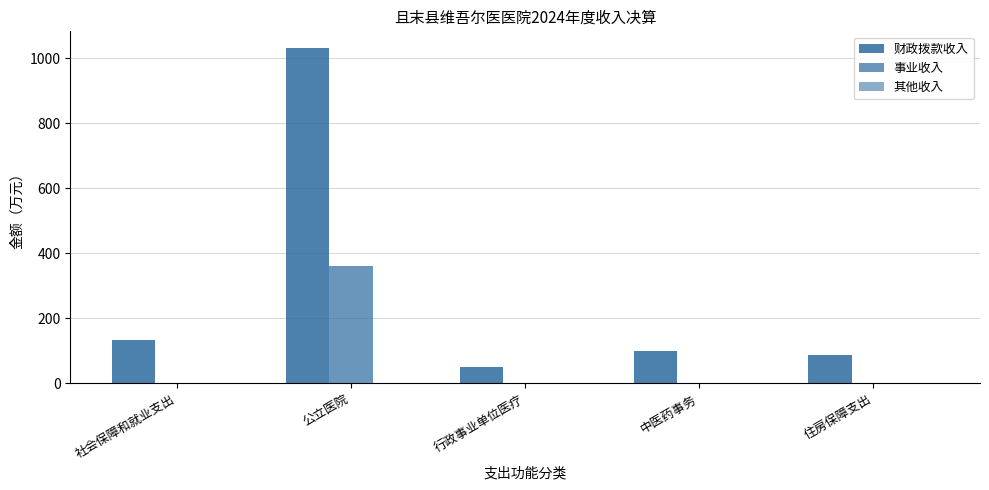

Is it true that 其他收入 equals -0.0 at 行政事业单位医疗?

False